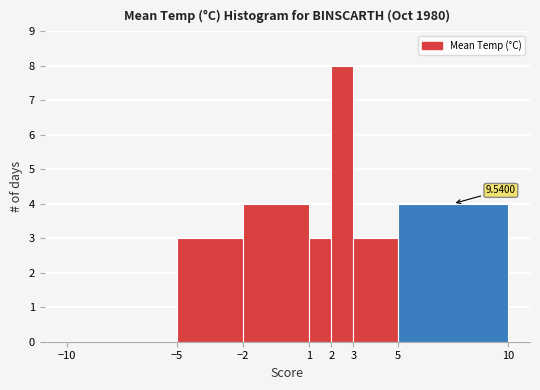

Over which range of the x-axis is the bar tallest?

2 to 3